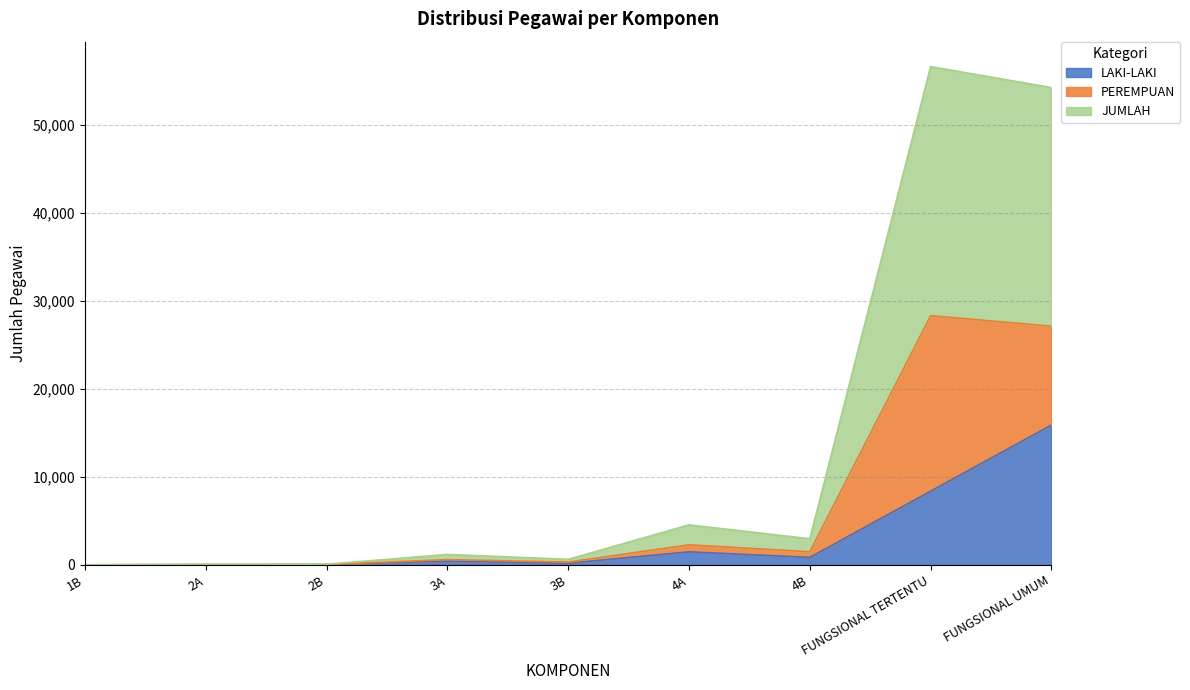

What is the label of the 7th point from the left?

4B